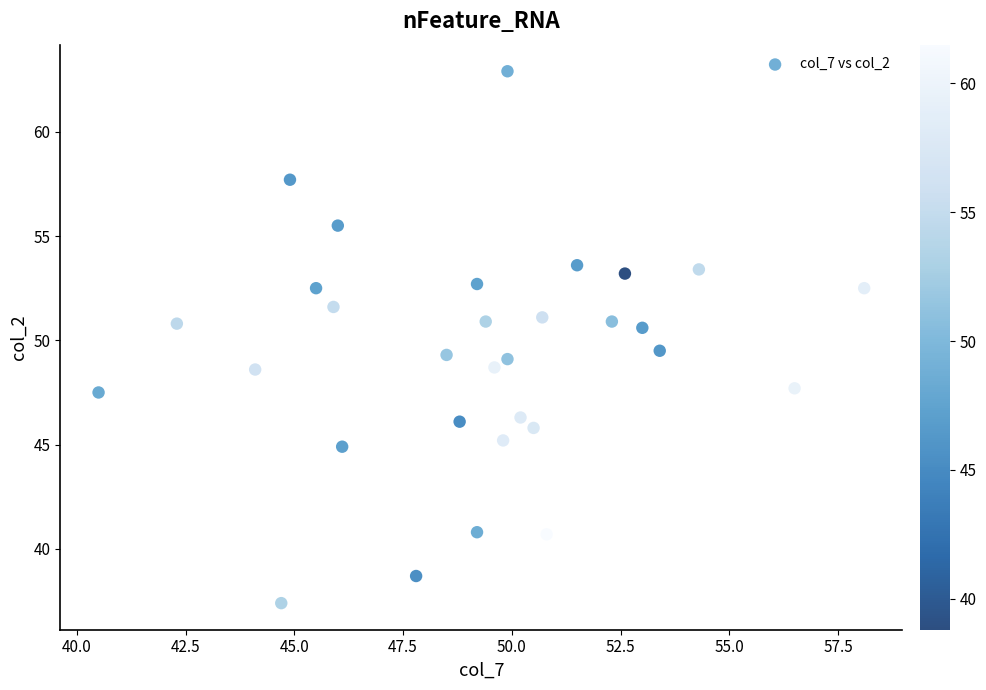

What is the range of X values (max minus min)?

17.6